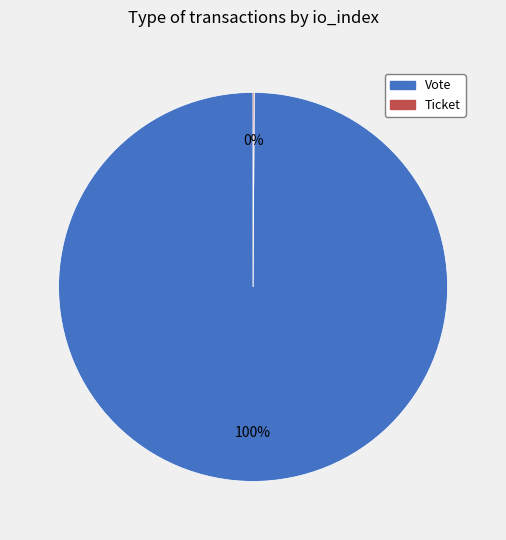

To the nearest percent, what percentage of the pie is Vote?

100%